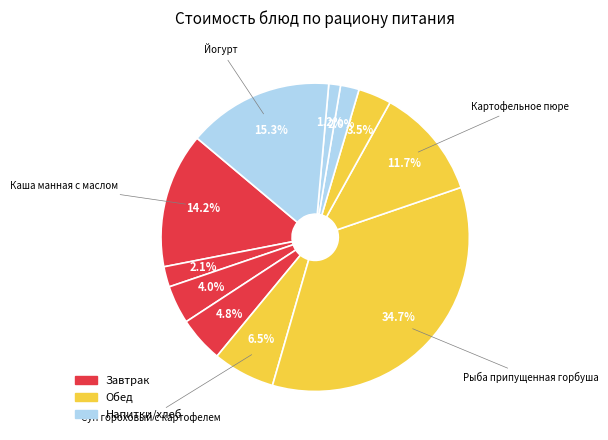

Rank the categories by value from lowest to highest.

Хлеб ржаной, Хлеб пшеничный, Чай с сахаром, Компот из сухофруктов, Батон витаминизированный, Сыр, Суп гороховый с картофелем, Картофельное пюре, Каша манная с маслом, Йогурт, Рыба припущенная горбуша